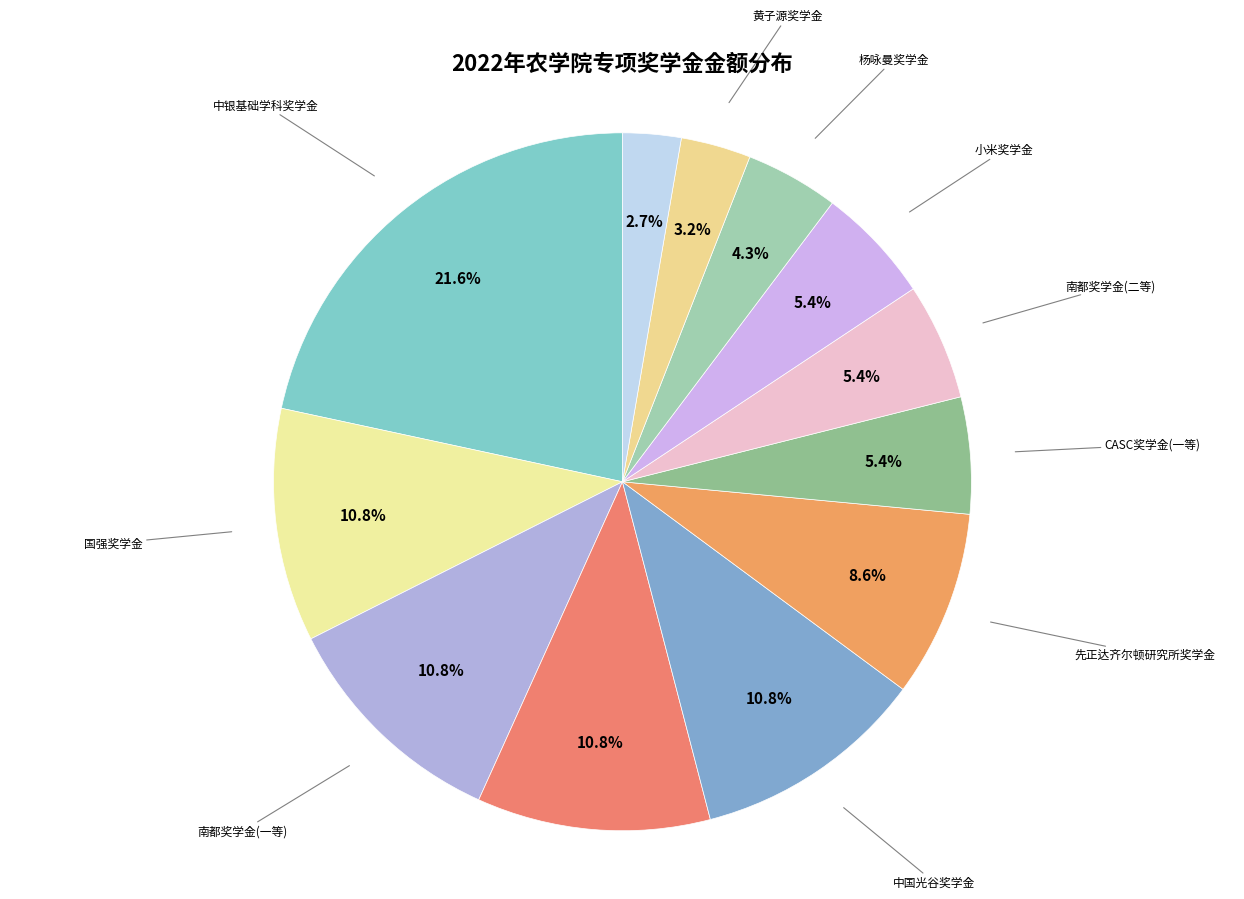

Between 中银基础学科奖学金 and 小米奖学金, which is larger?

中银基础学科奖学金